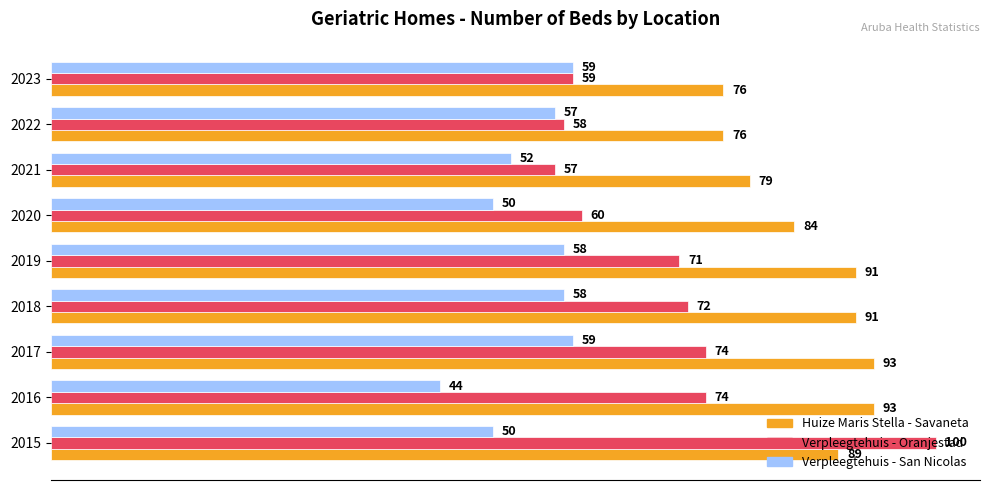

The Huize Maris Stella - Savaneta series shows 76 at 2023. True or false?

True